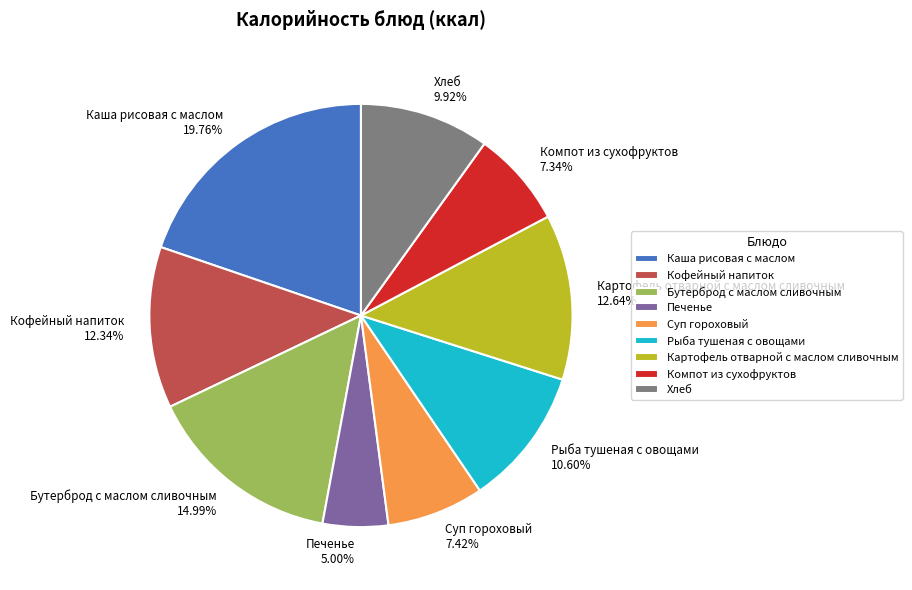

To the nearest percent, what is the difference between the largest and smallest slice percentages?

15%